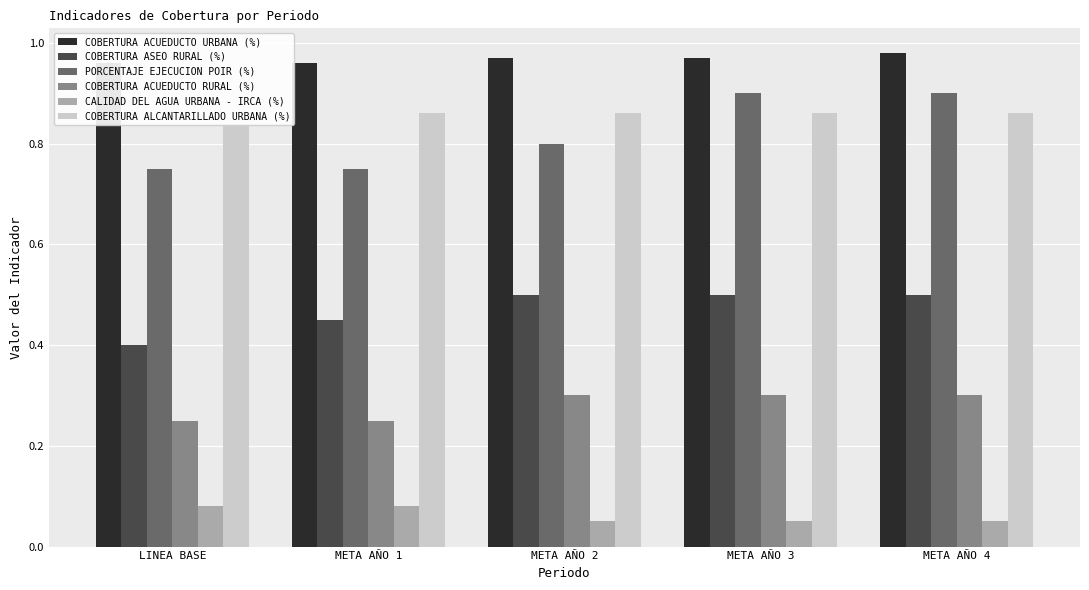

Does the chart contain any negative values?

No